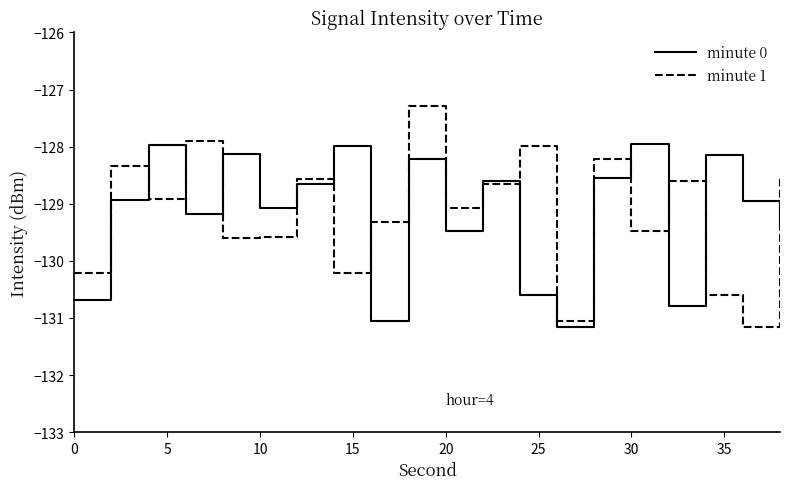

In minute 1, how many points are lower than both neighbors (excluding endpoints)?

7